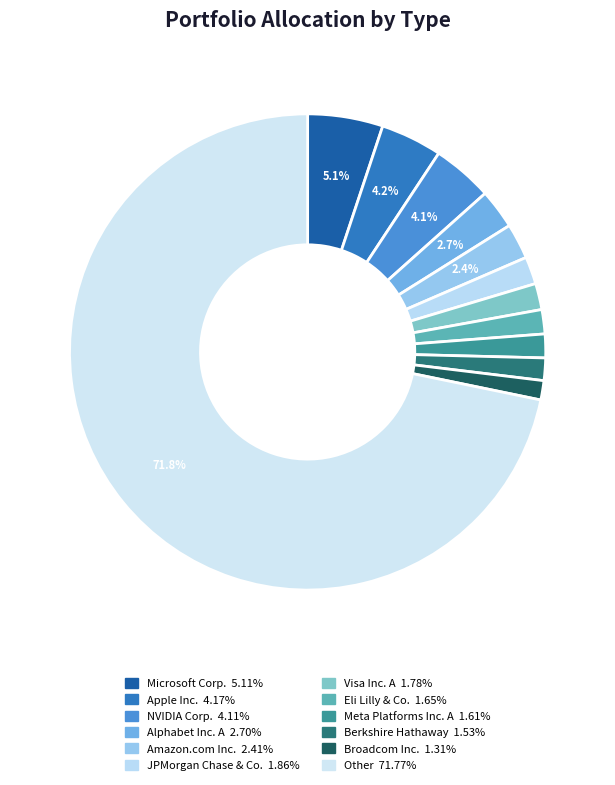

Count the number of slices in the pie.

12